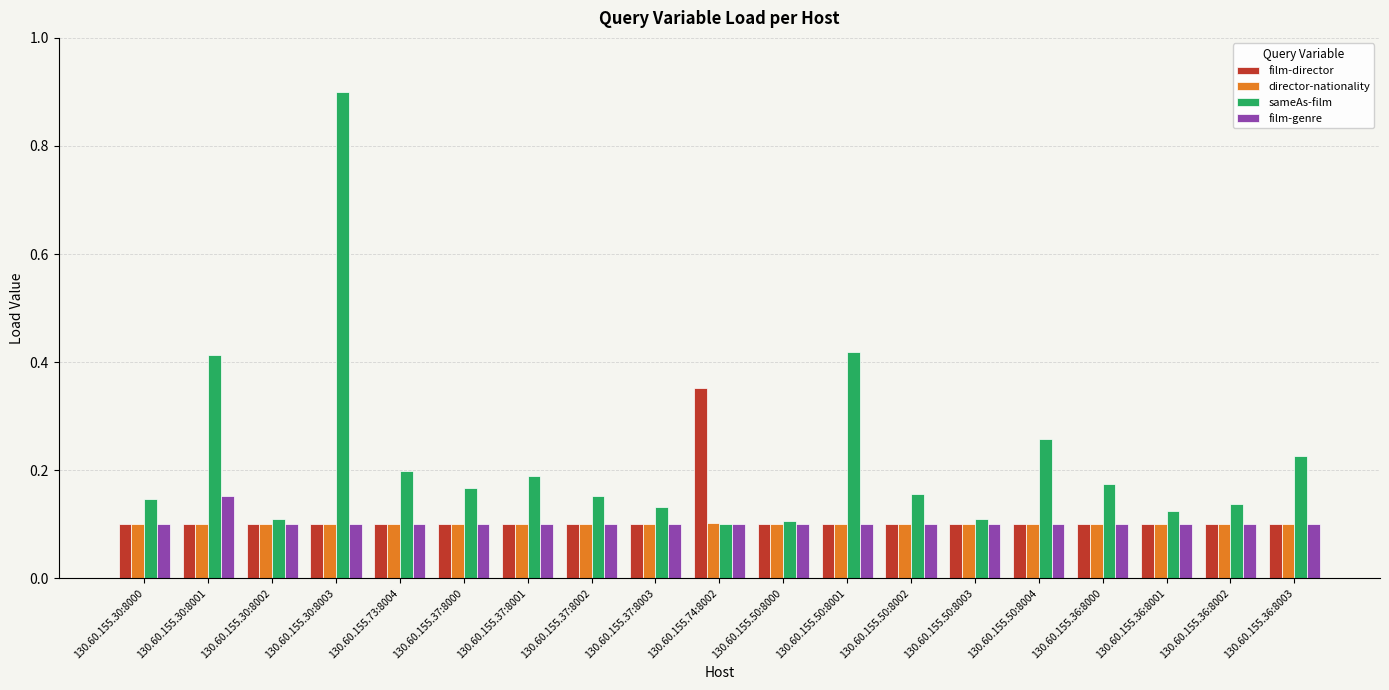

How many bars are there in total?

76